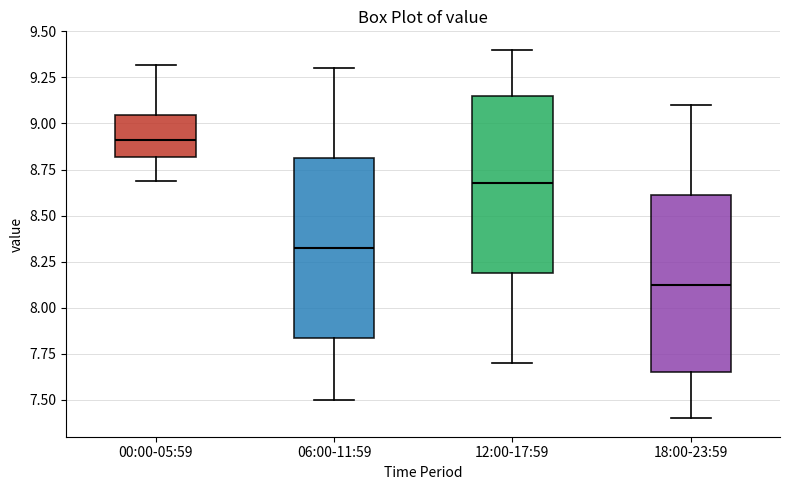

Which box has the highest median line?

00:00-05:59